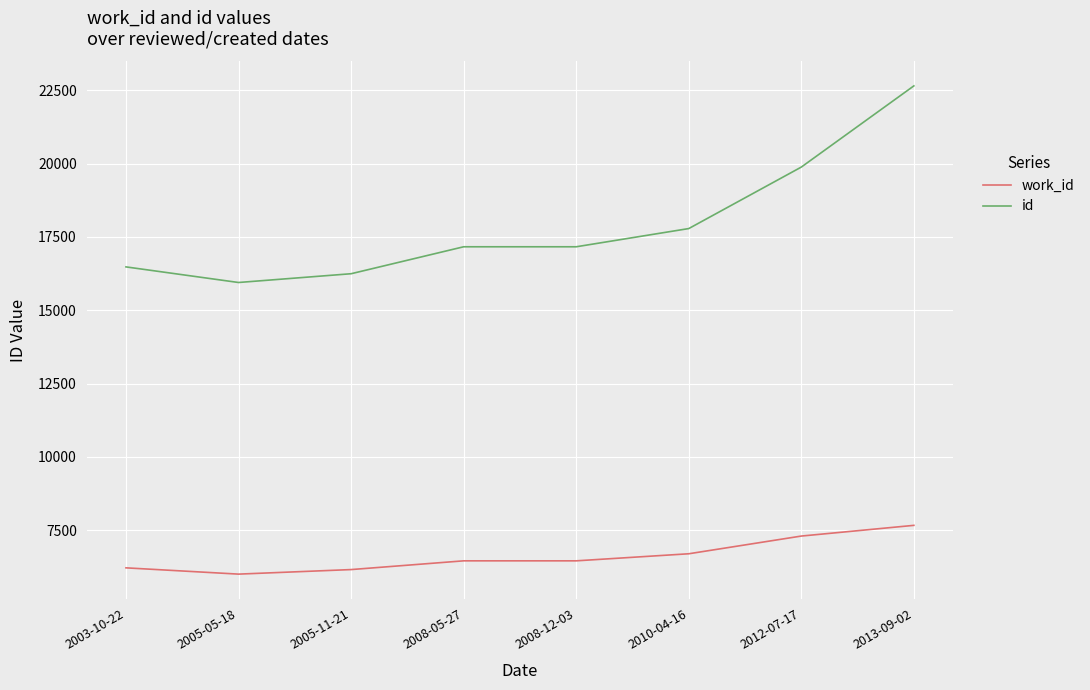

At which label does id reach its minimum?

2005-05-18